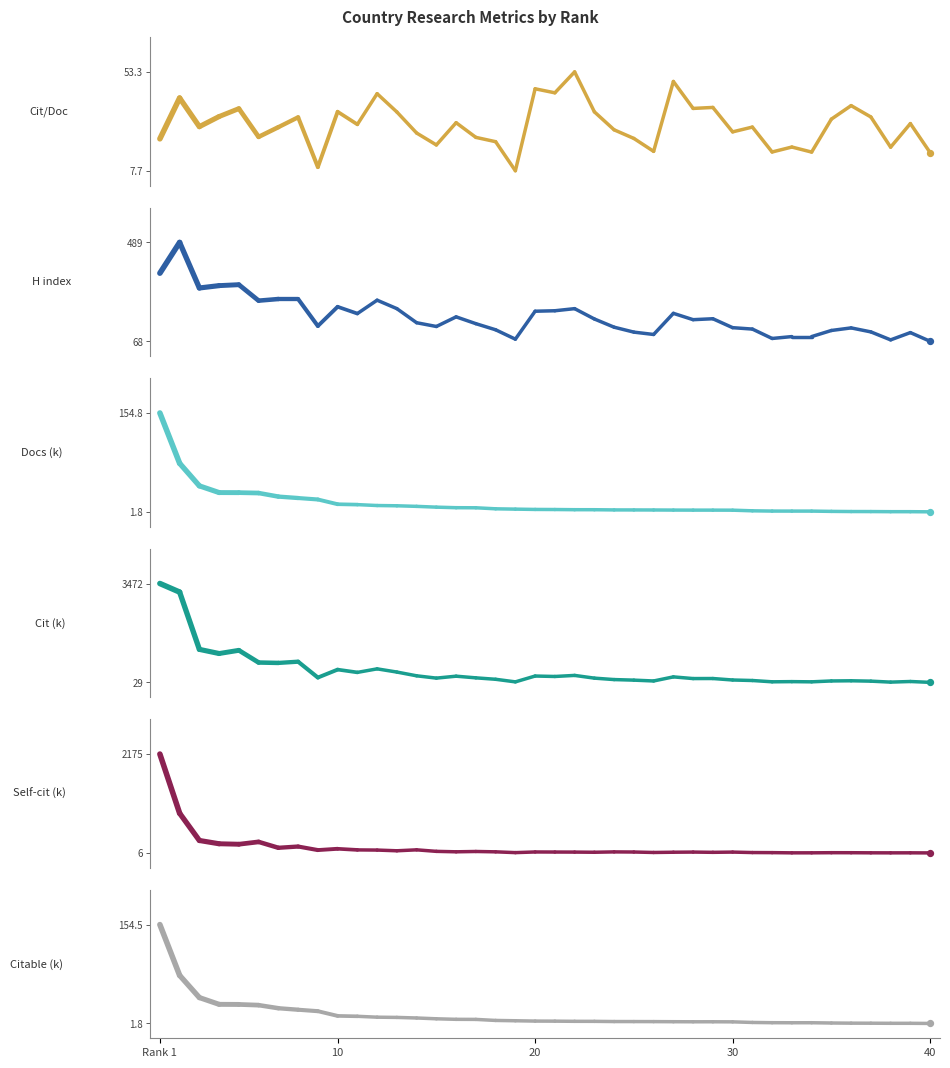

At how many categories does at least one series exceed 3121?

2